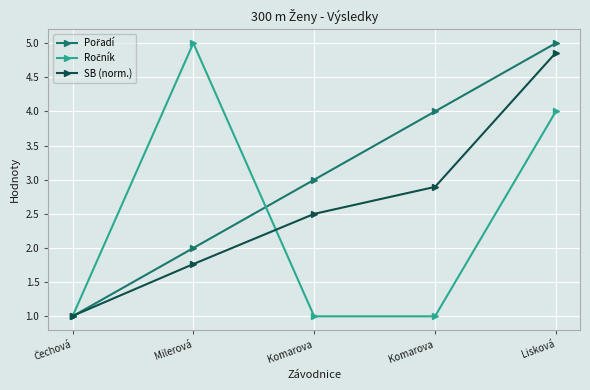

What is the difference between the highest and lowest values at Lisková?

1.0